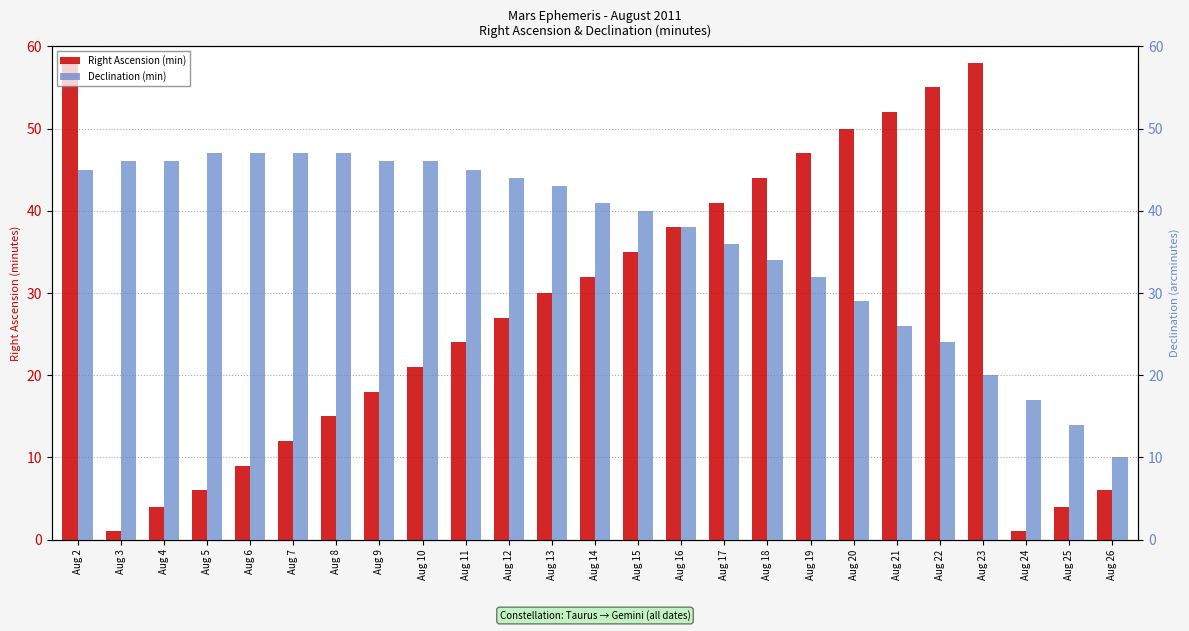

What is the difference between the highest and lowest values at Aug 22?

31